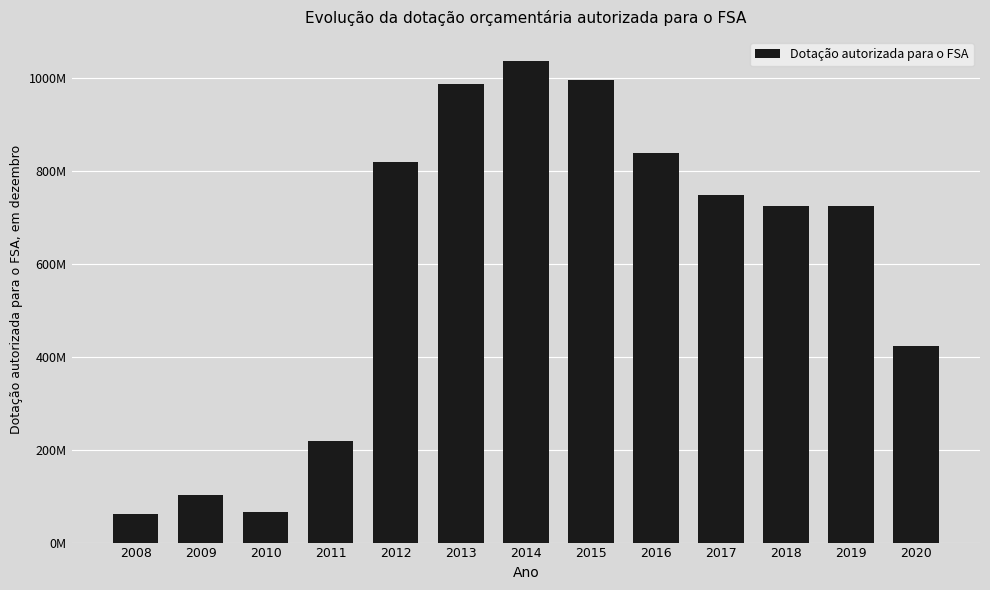

Rank the categories by value from highest to lowest.

2014, 2015, 2013, 2016, 2012, 2017, 2018, 2019, 2020, 2011, 2009, 2010, 2008